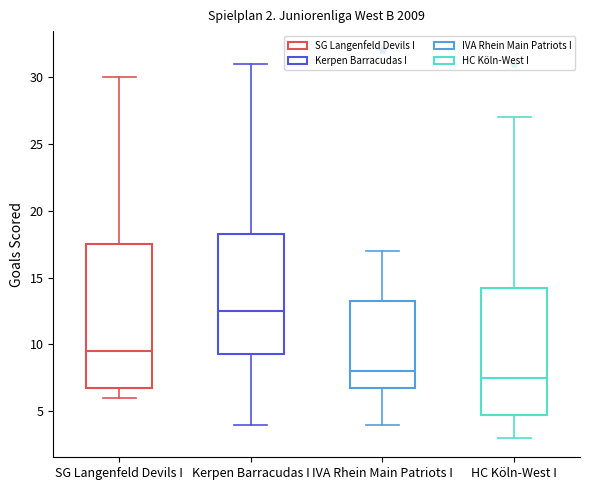

Comparing the boxes themselves (not the whiskers), which one is the tallest?

SG Langenfeld Devils I